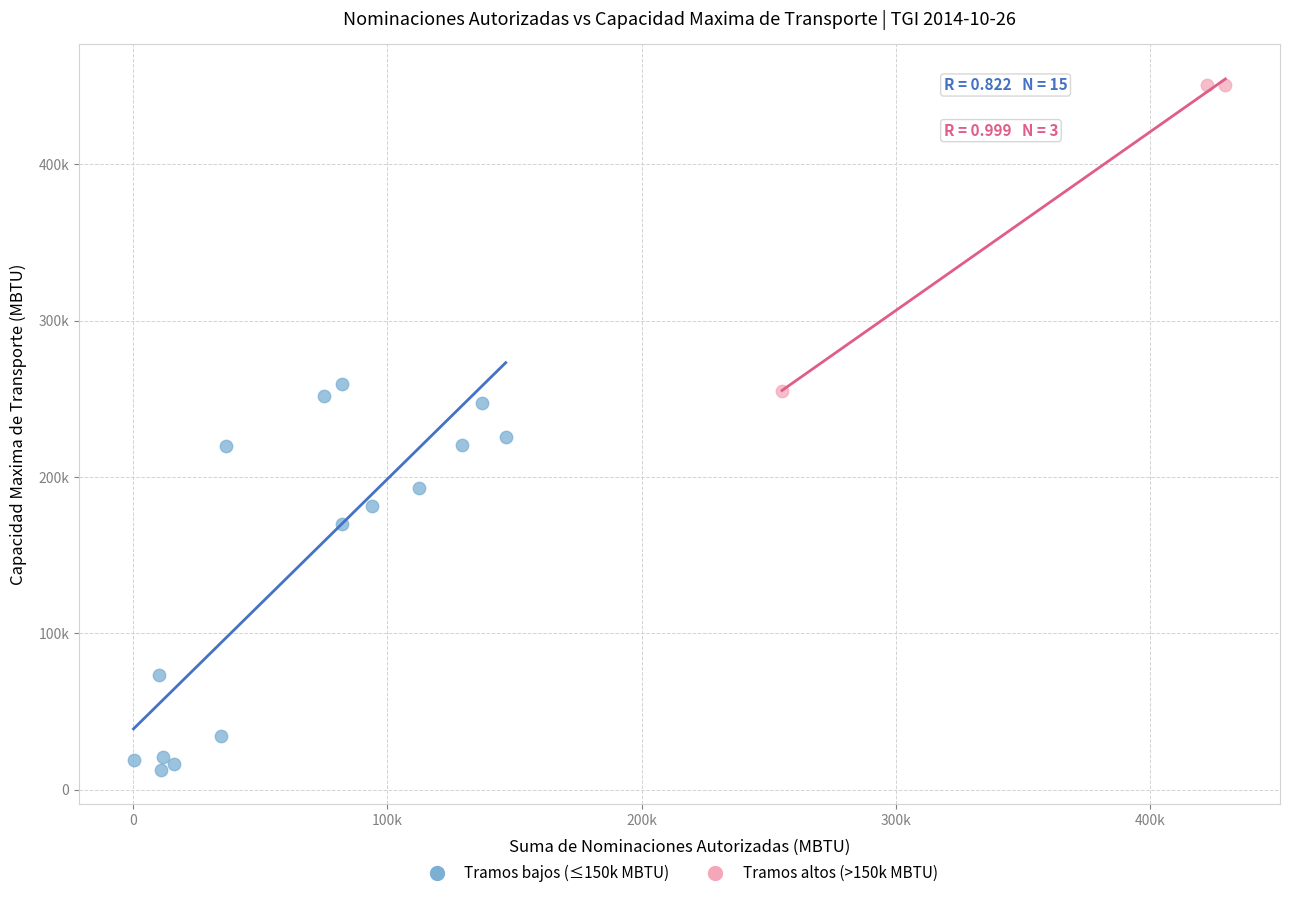

What are all the series names shown in the legend?

Tramos bajos (≤150k MBTU), Tramos altos (>150k MBTU)